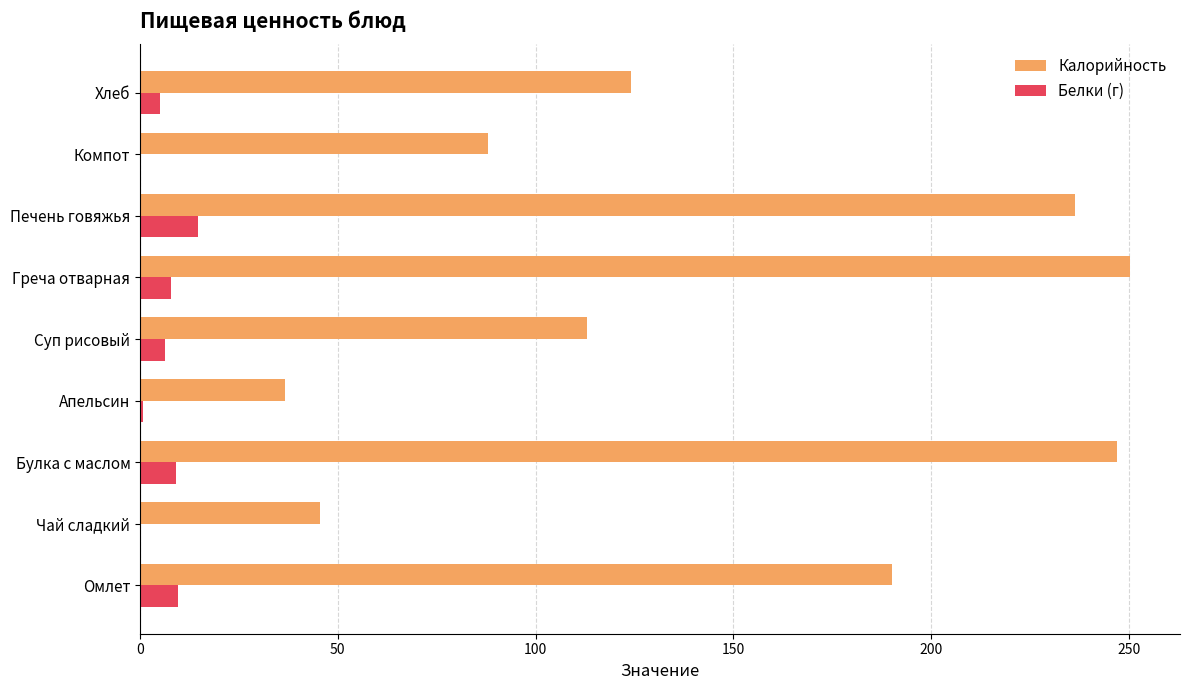

What is the highest value of the Калорийность series?

250.4